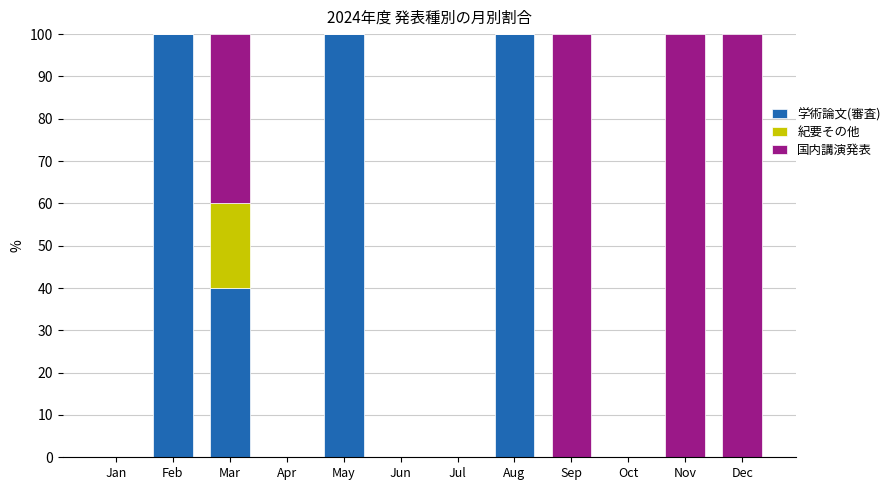

Does the chart contain stacked bars?

Yes